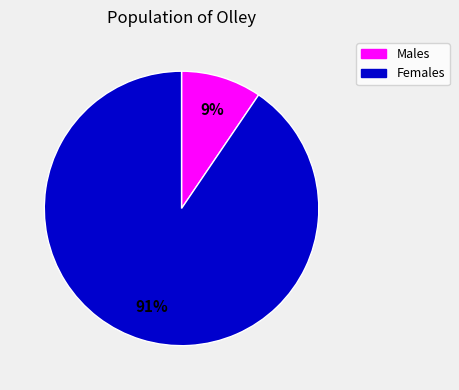

To the nearest percent, what portion does Males represent?

9%